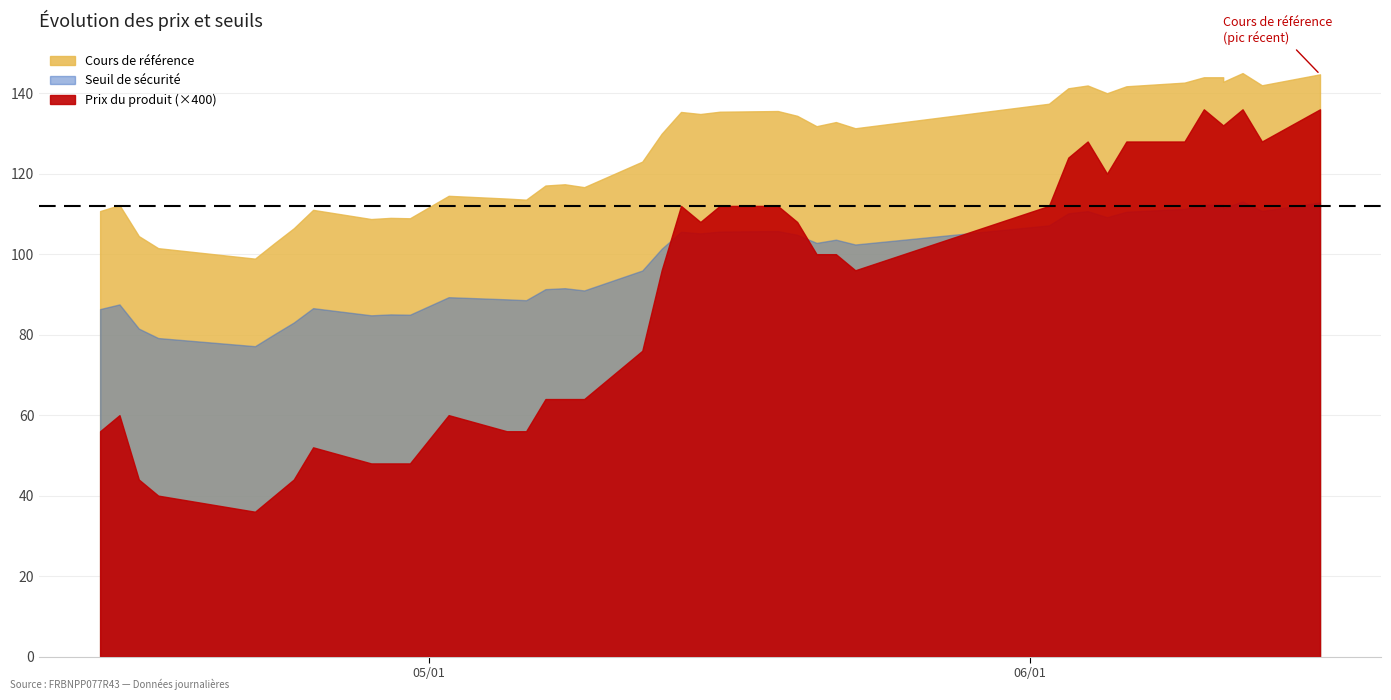

True or false: Cours de référence and Seuil de sécurité intersect in this chart.

False